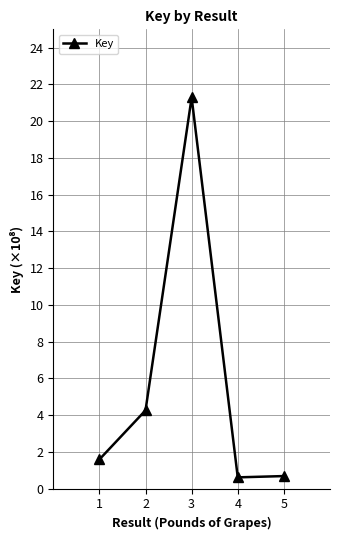

The value at 3 is 29.6. True or false?

False